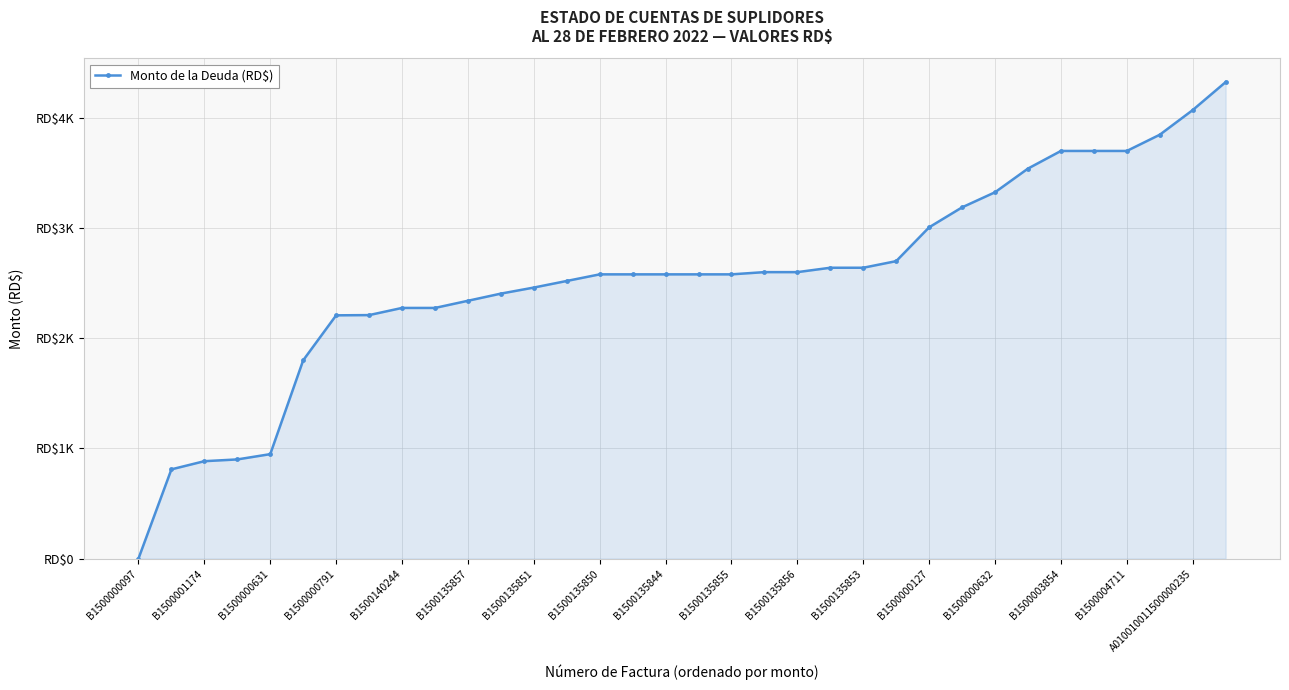

At which label does the data first exceed 2579?

B1500135850